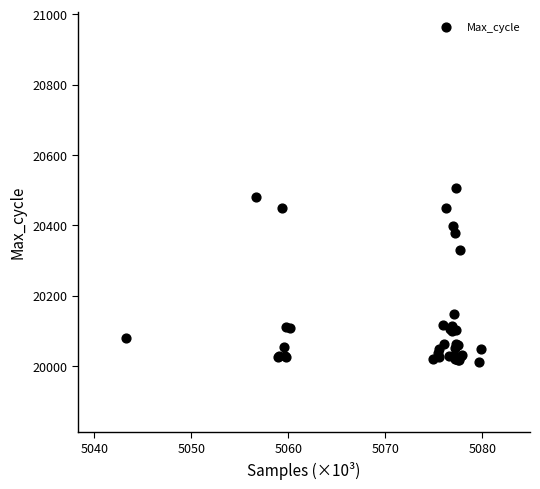

What Y value in the scatter plot is closest to 20259?

20329